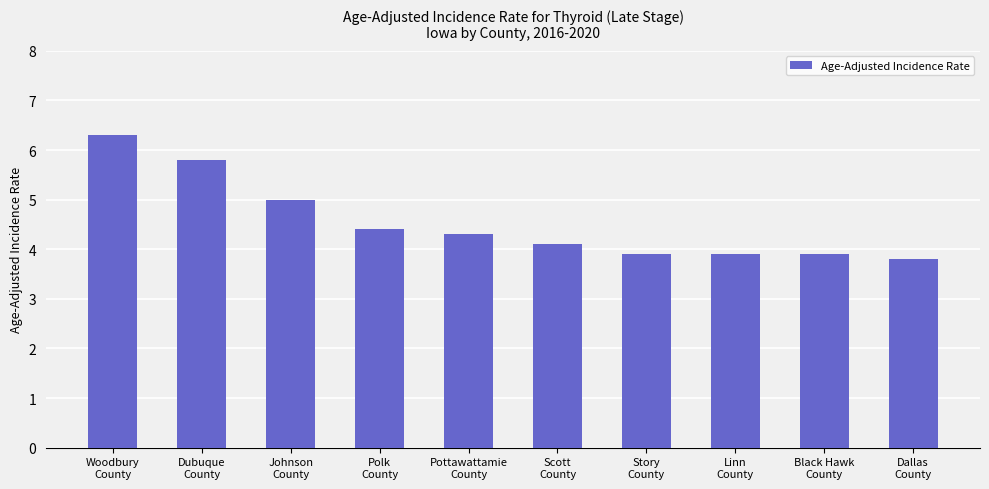

How many categories are shown in the chart?

10